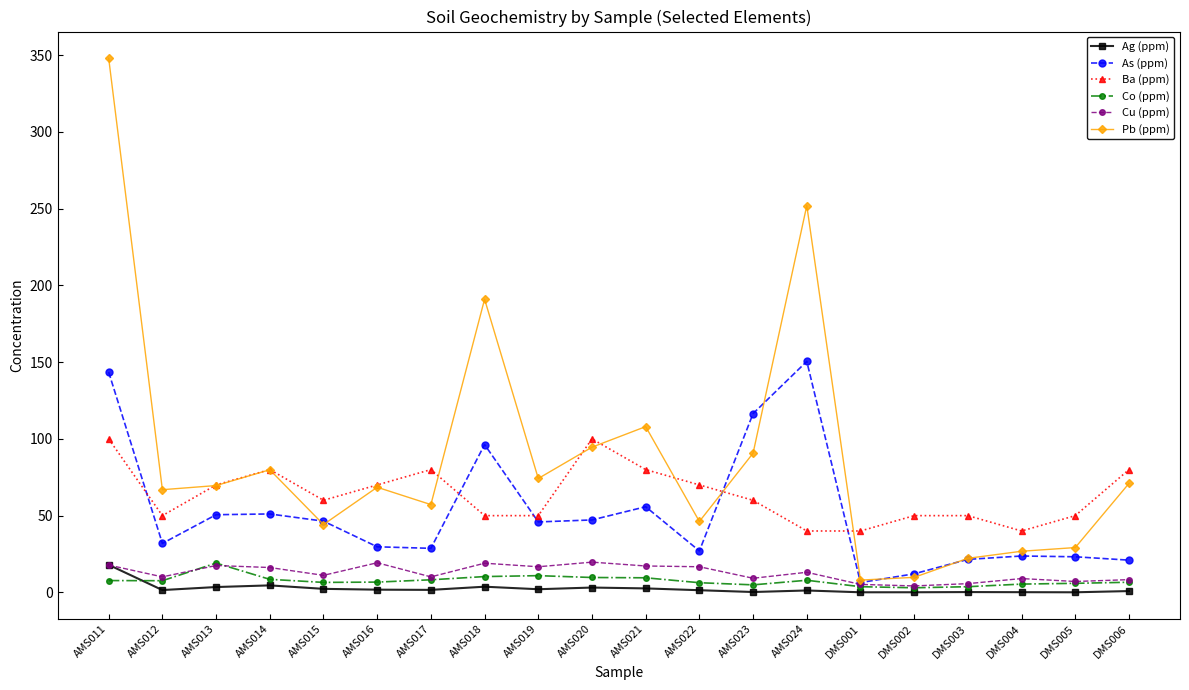

Which series ends up on top after the final intersection of As (ppm) and Ba (ppm)?

Ba (ppm)